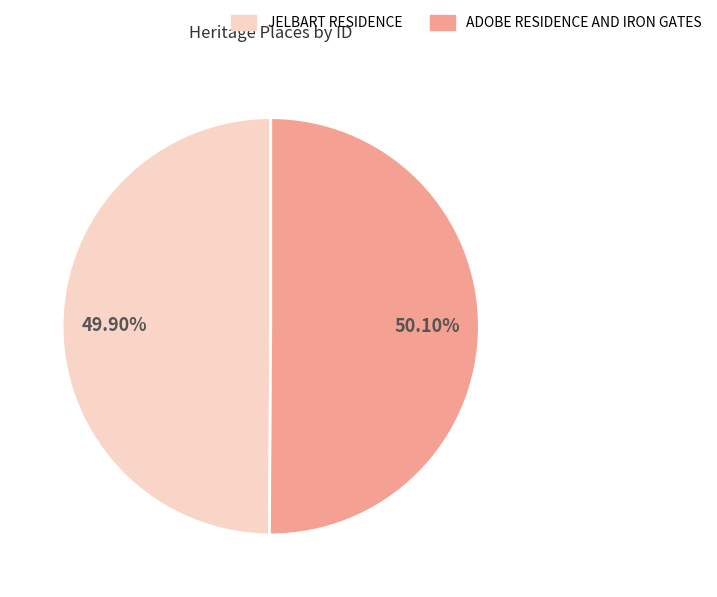

Is the sum of JELBART RESIDENCE and ADOBE RESIDENCE AND IRON GATES greater than half?

Yes